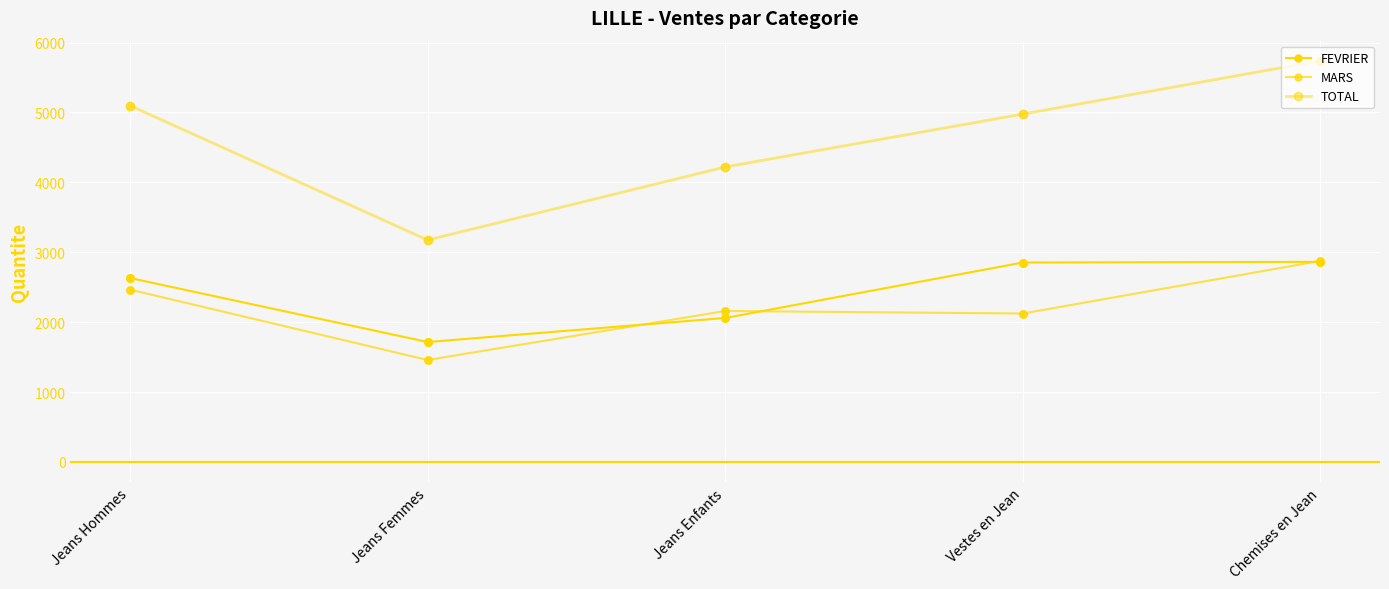

What is the total value across all series at Vestes en Jean?

9954